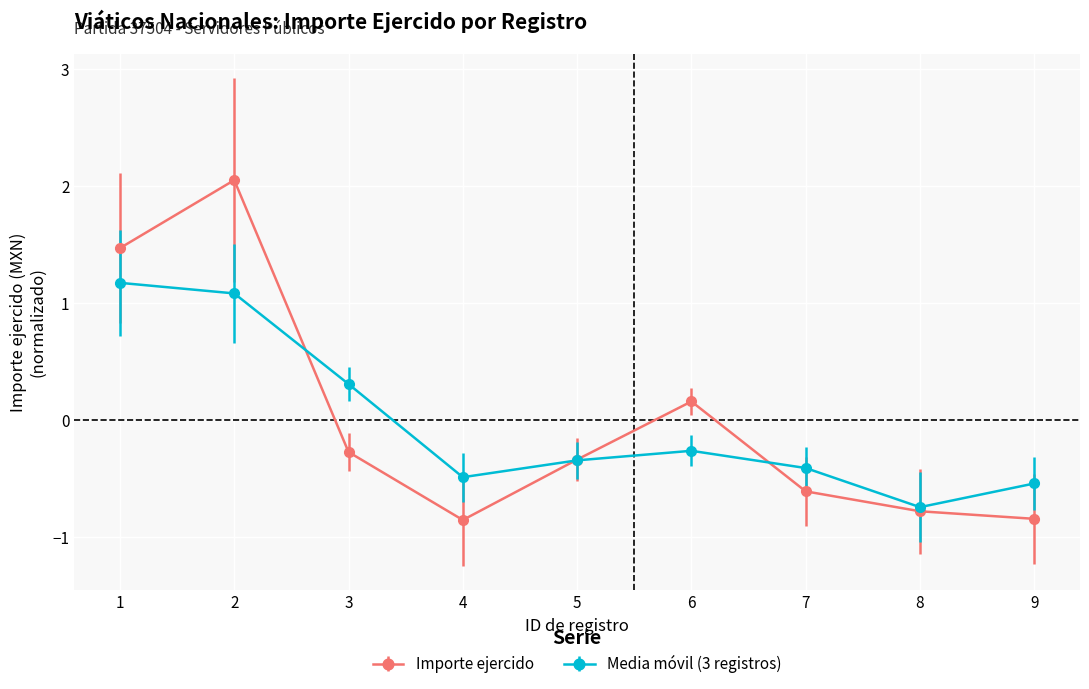

What is the value of the Media móvil (3 registros) point at the 5th from the left?

-0.3